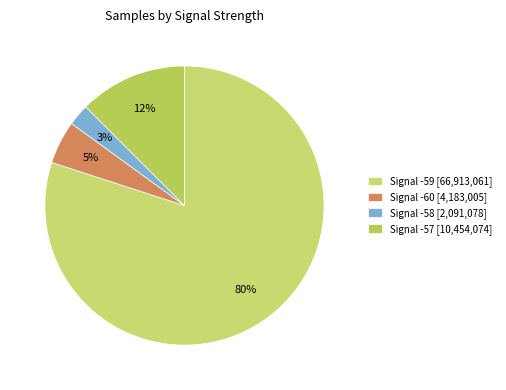

Which slice is the largest?

Signal -59 [66,913,061]